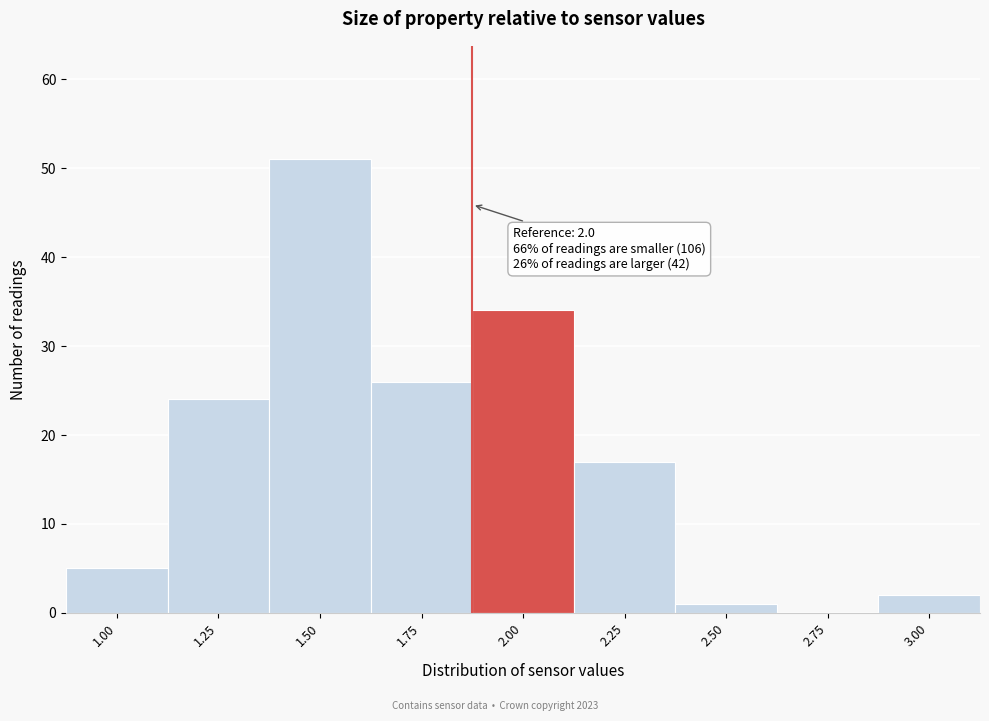

Reading left to right, transcribe all the data shown in this chart.

1.00=5	1.25=24	1.50=51	1.75=26	2.00=34	2.25=17	2.50=1	2.75=0	3.00=2